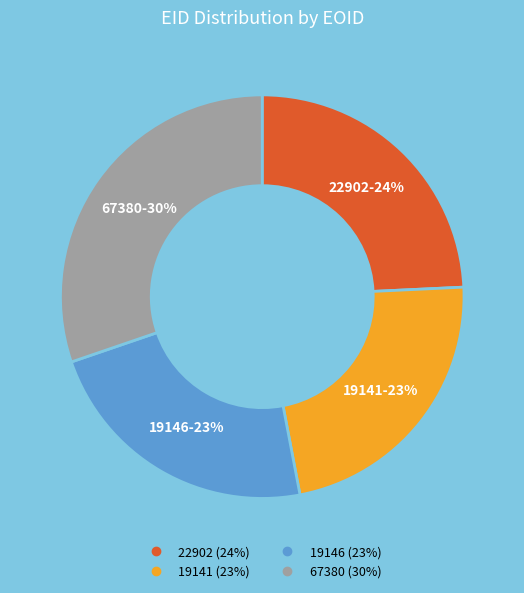

What is the ratio of the value at 19141 to the value at 19146?

1.0